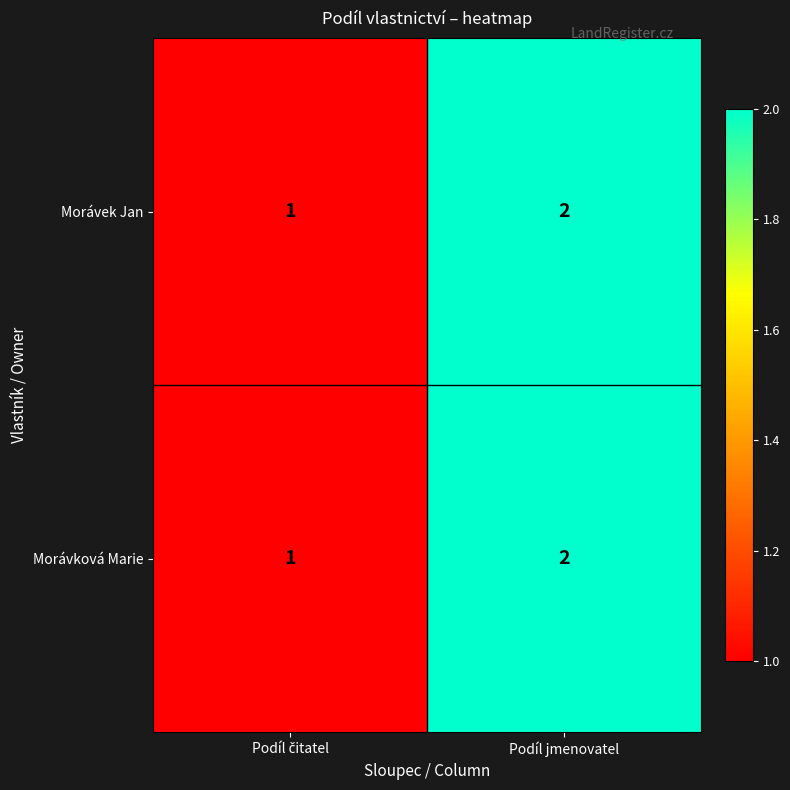

Which category has the highest value in the Morávková Marie series?

Podíl jmenovatel